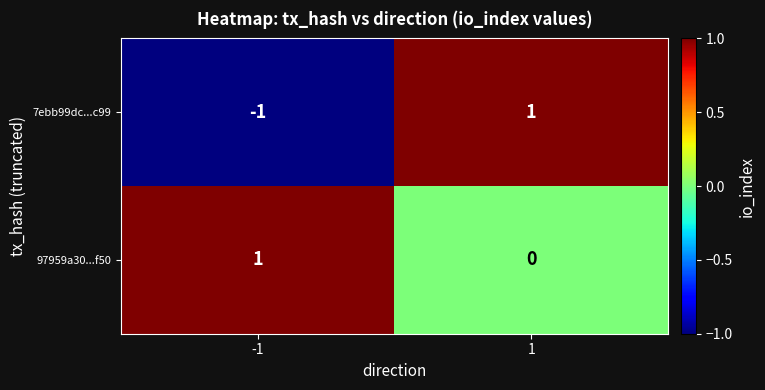

How many distinct data groups are displayed?

2